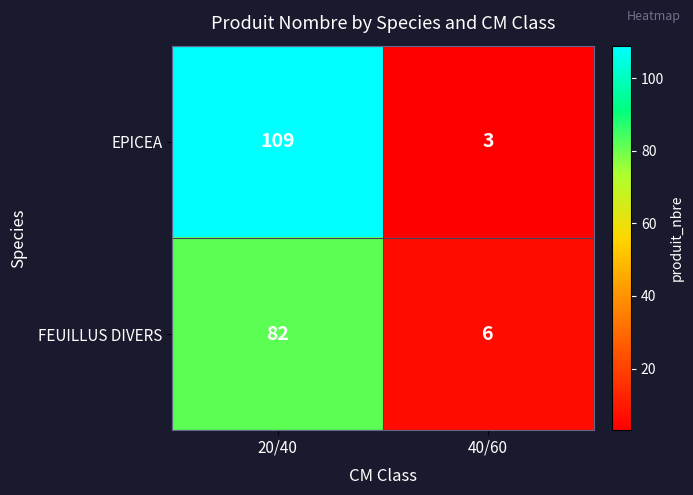

Reading right to left, extract all data points from this chart.

EPICEA: 3	109
FEUILLUS DIVERS: 6	82